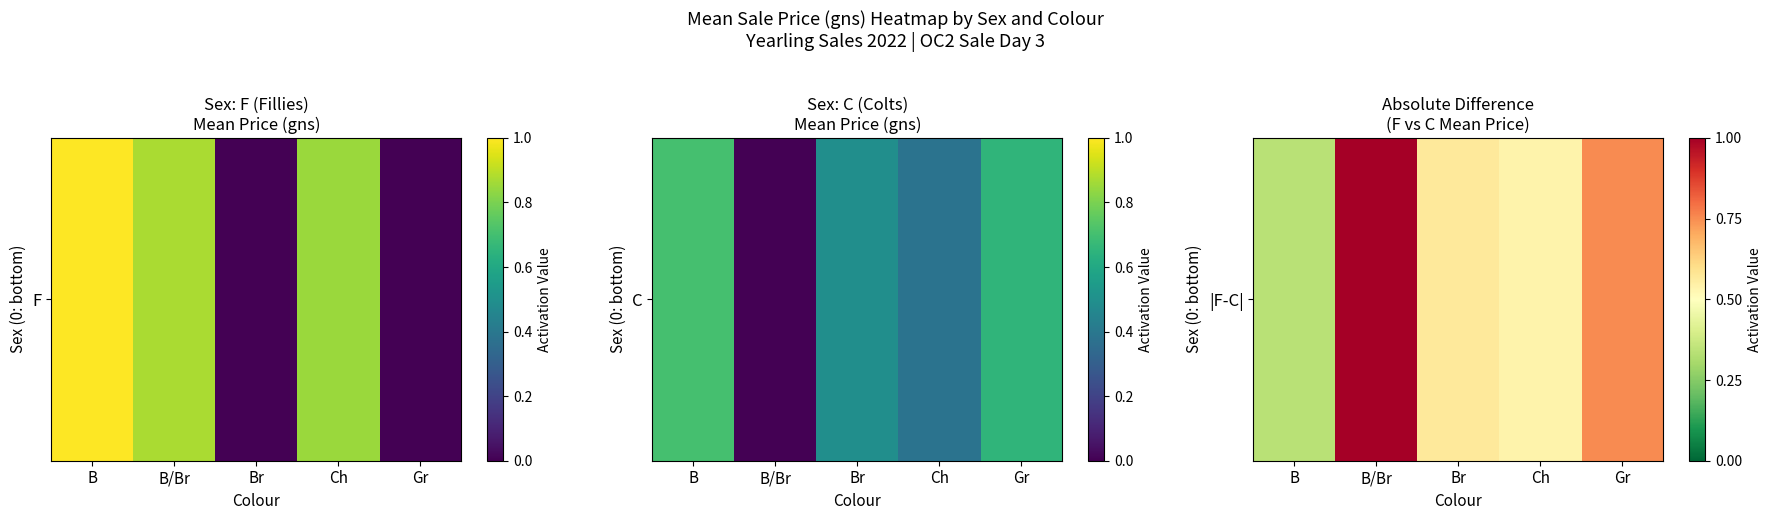

True or false: the data shows 0.7 at Ch.

False